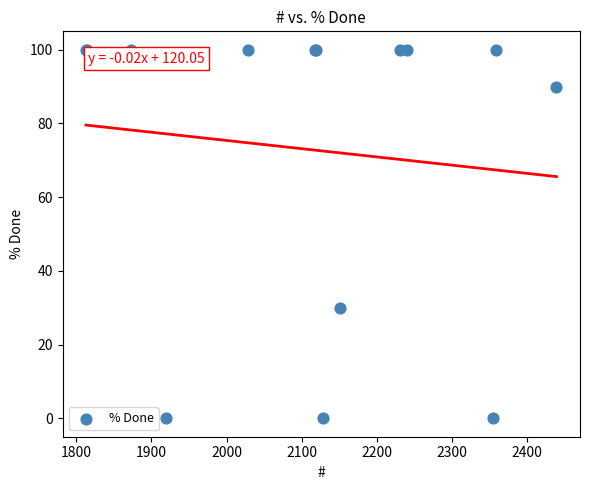

What Y value in the scatter plot is closest to 50?

30